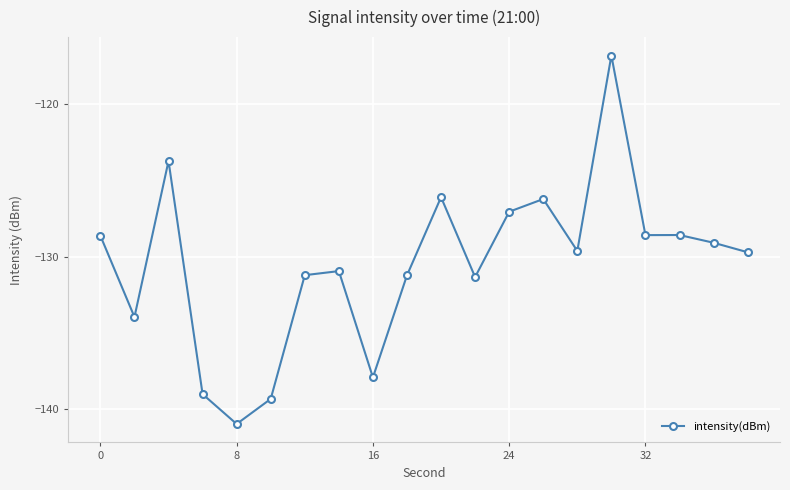

What is the value of the 2nd point from the left?

-133.9